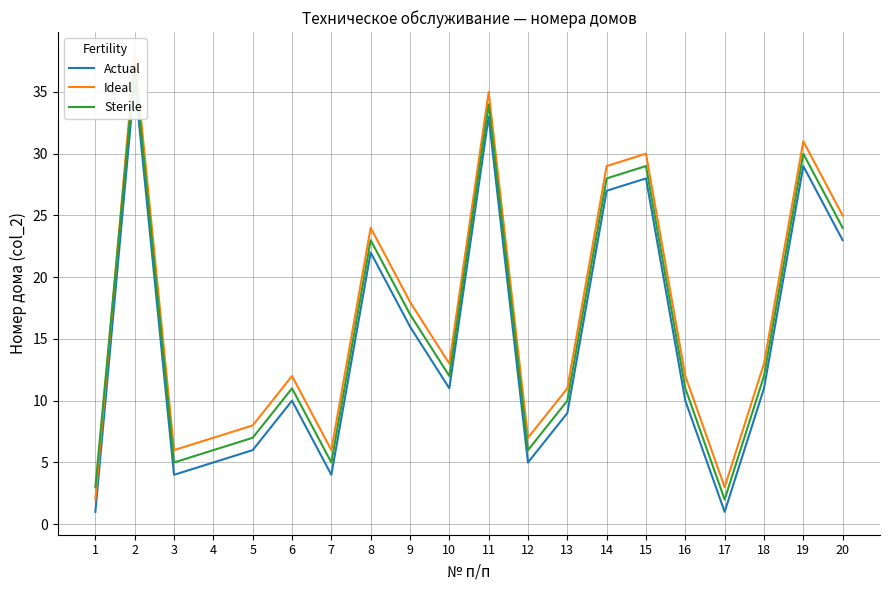

At which label does Actual reach its peak?

2